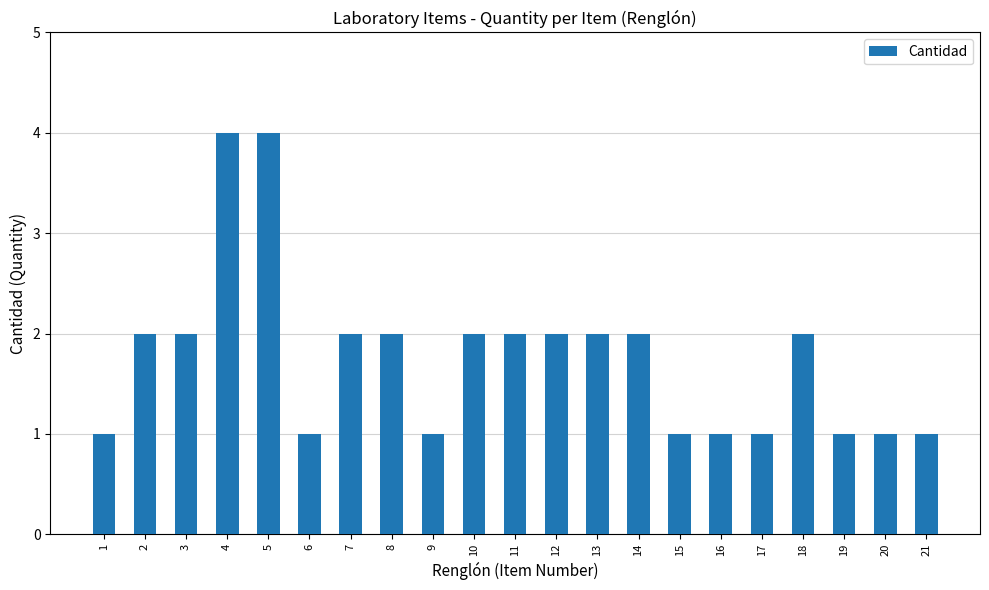

Reading left to right, transcribe all the data shown in this chart.

1	2	2	4	4	1	2	2	1	2	2	2	2	2	1	1	1	2	1	1	1